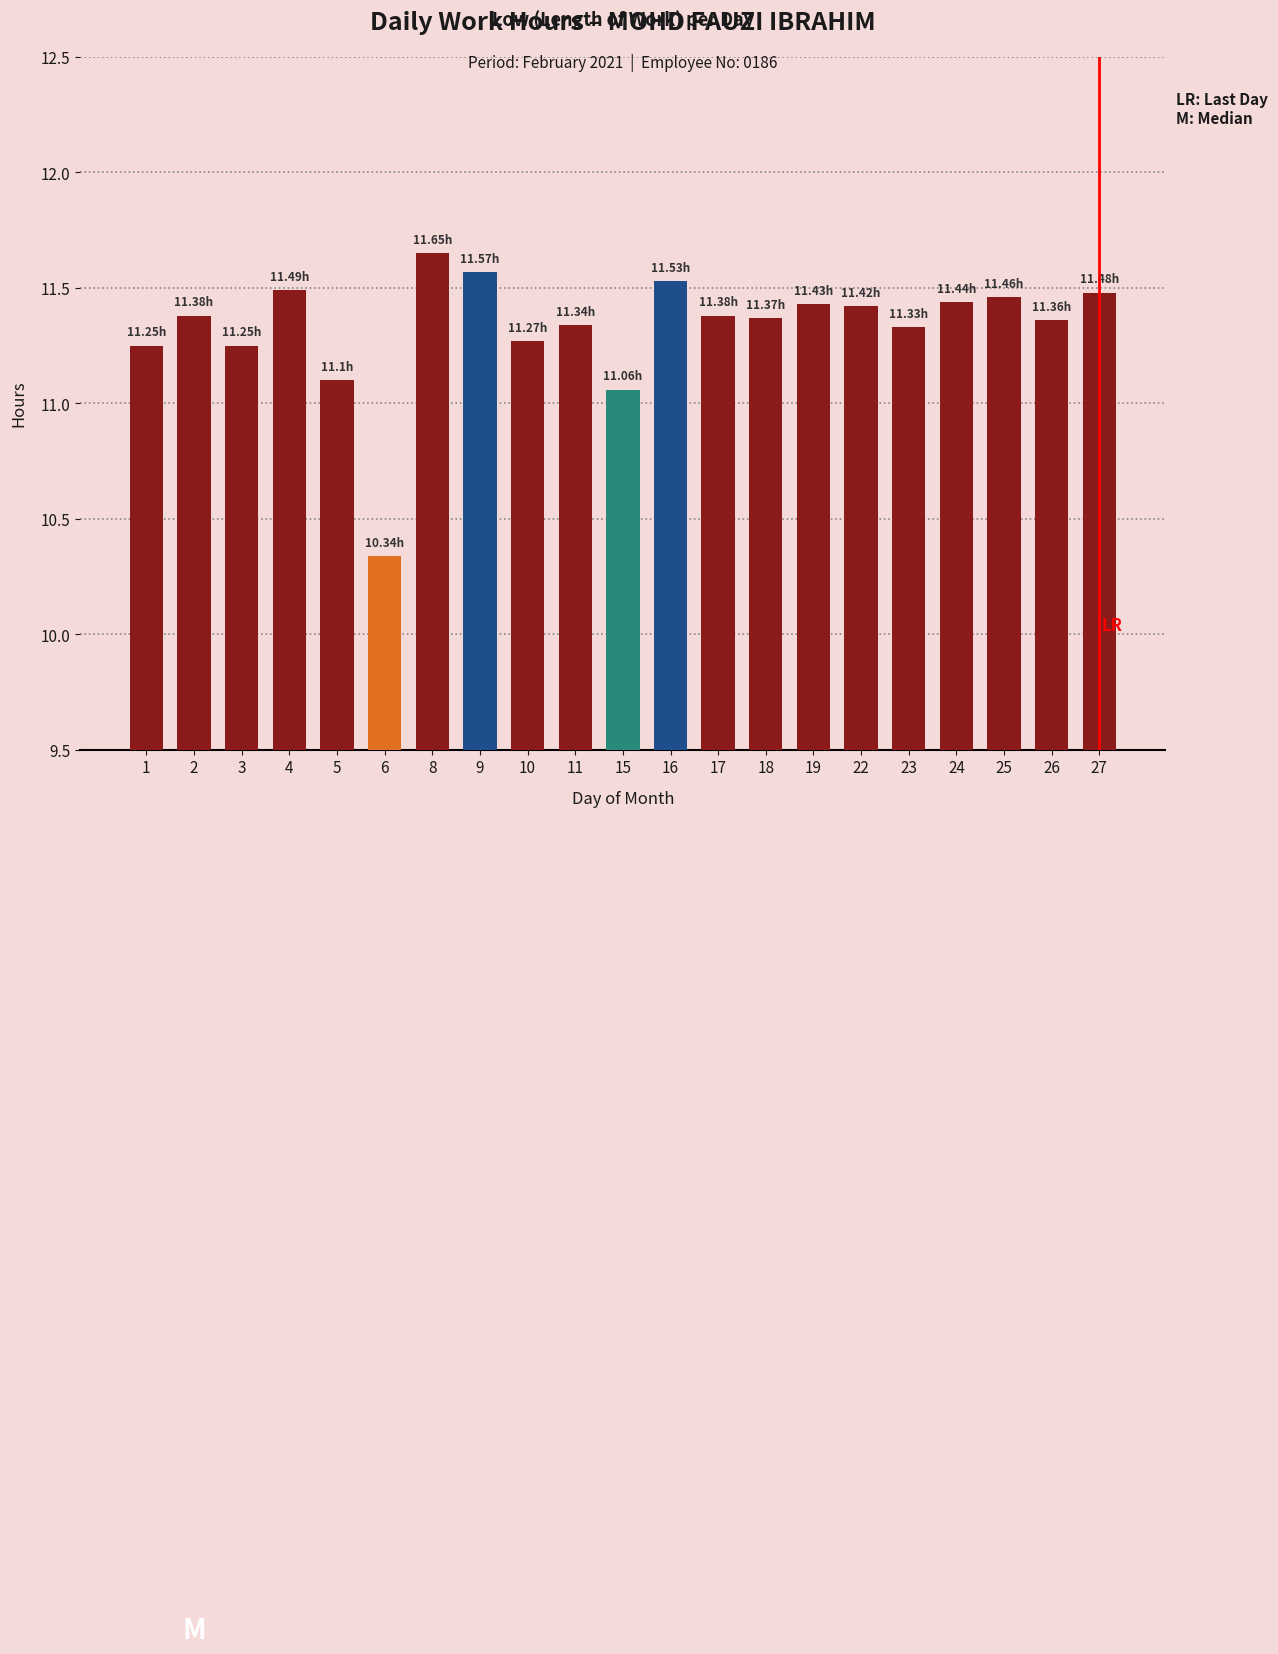

Are the bars grouped side by side (vs. stacked)?

No